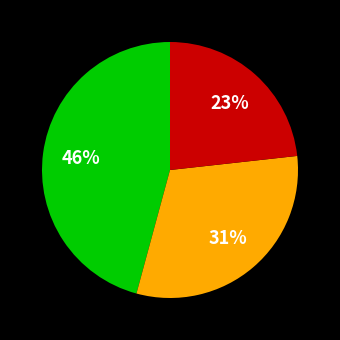

Does any single category account for the majority?

No